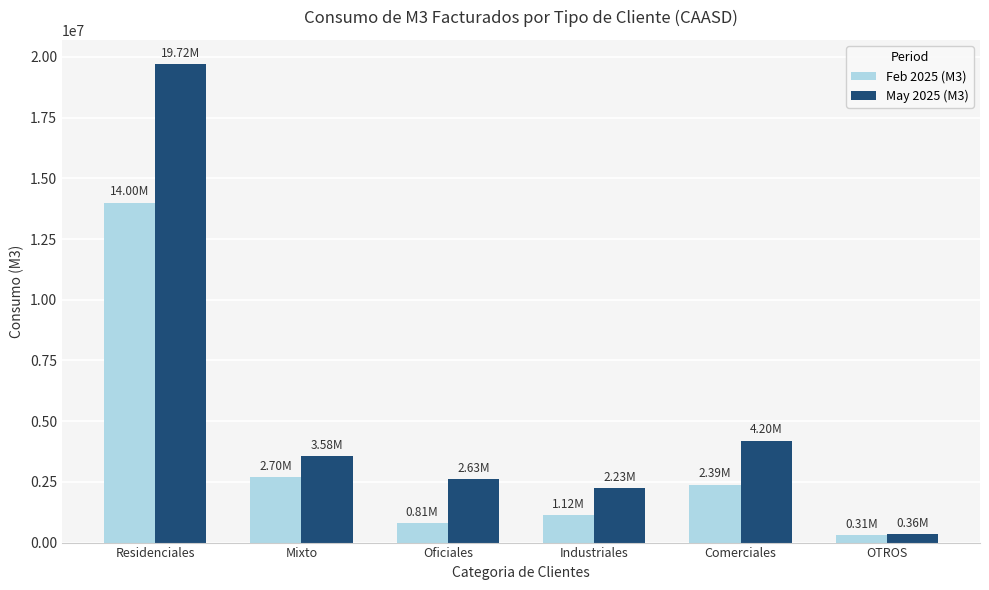

List the series in order of their overall mean, lowest first.

Feb 2025 (M3), May 2025 (M3)